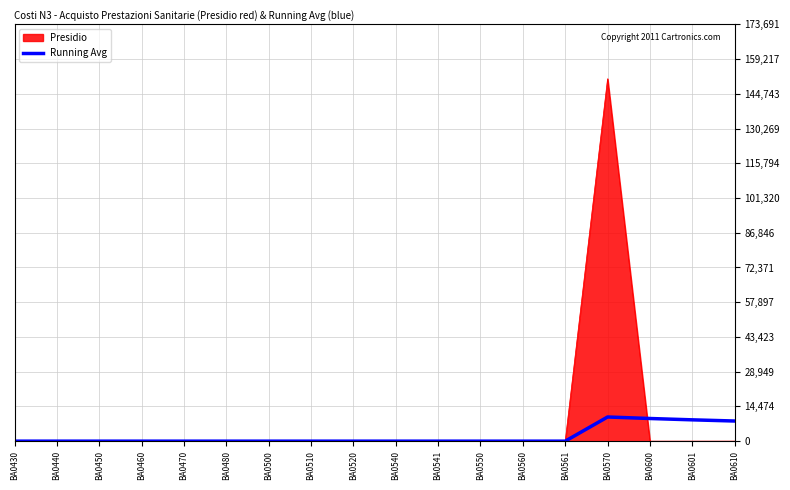

Is the value of Running Avg at BA0601 greater than the value of Presidio at BA0450?

Yes